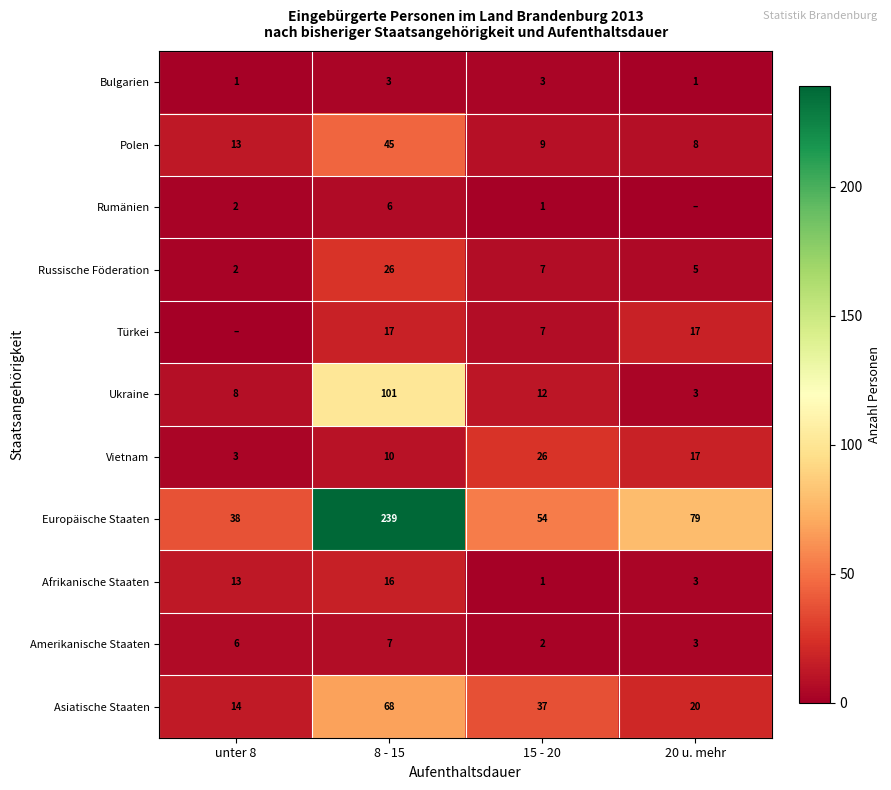

The value of Vietnam at 15 - 20 is 26. True or false?

True